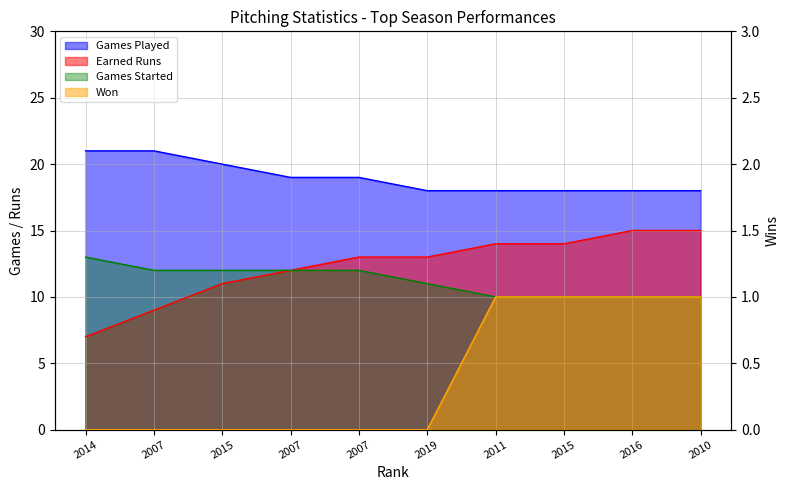

Which has a higher value, 2010 or 2015?

2015